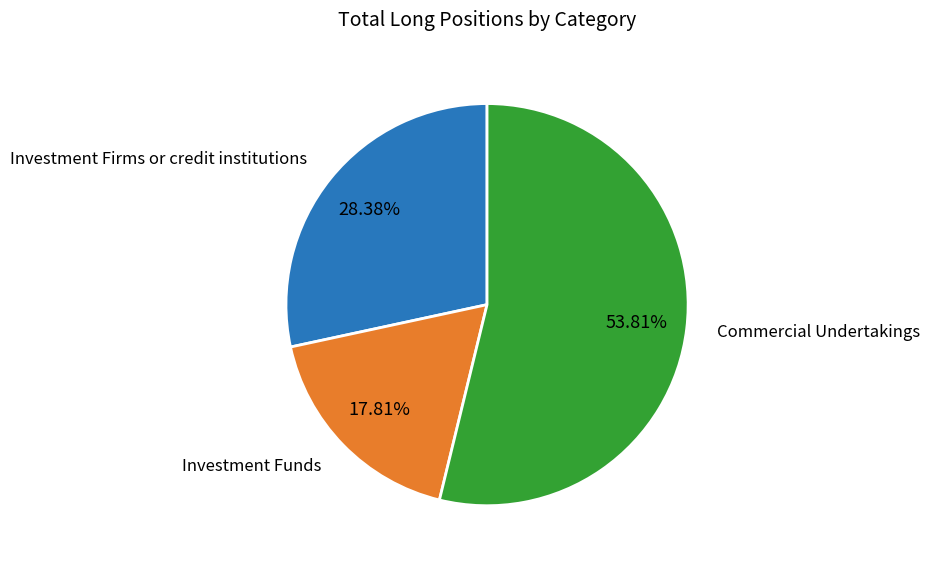

Is there a majority slice in this chart?

Yes